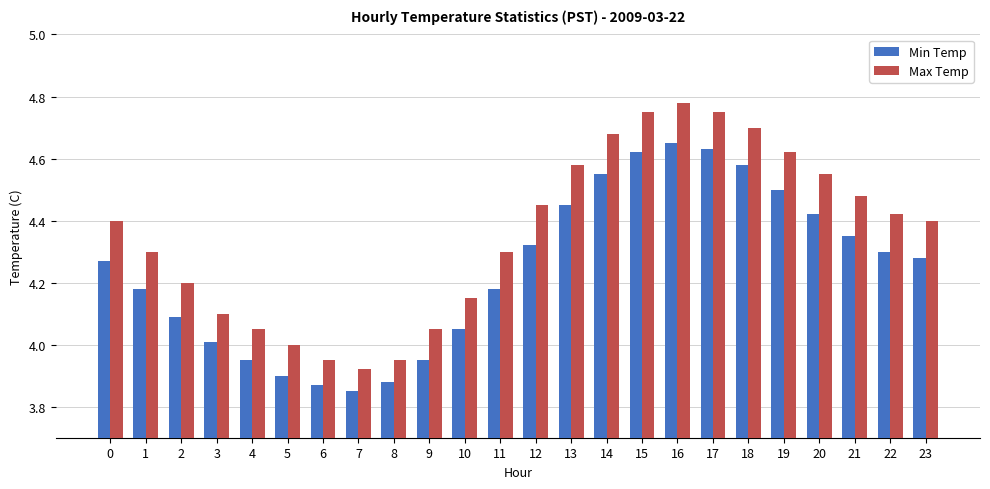

Which label corresponds to the largest value in the chart?

16